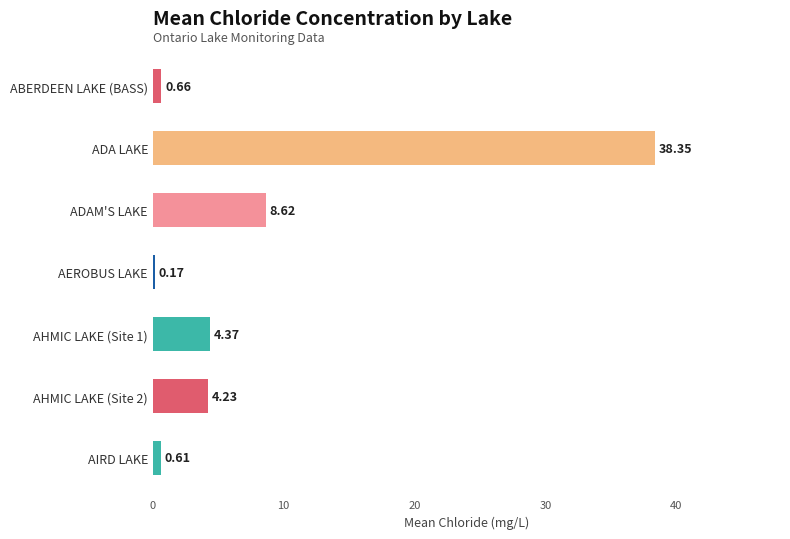

What is the change in value from AHMIC LAKE (Site 2) to AIRD LAKE?

-3.6